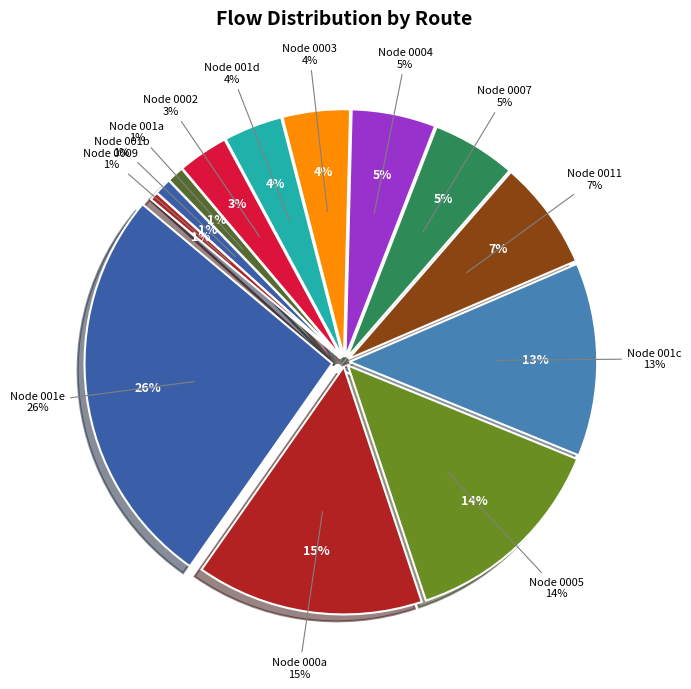

Is it true that 8 is 11% of the pie?

False